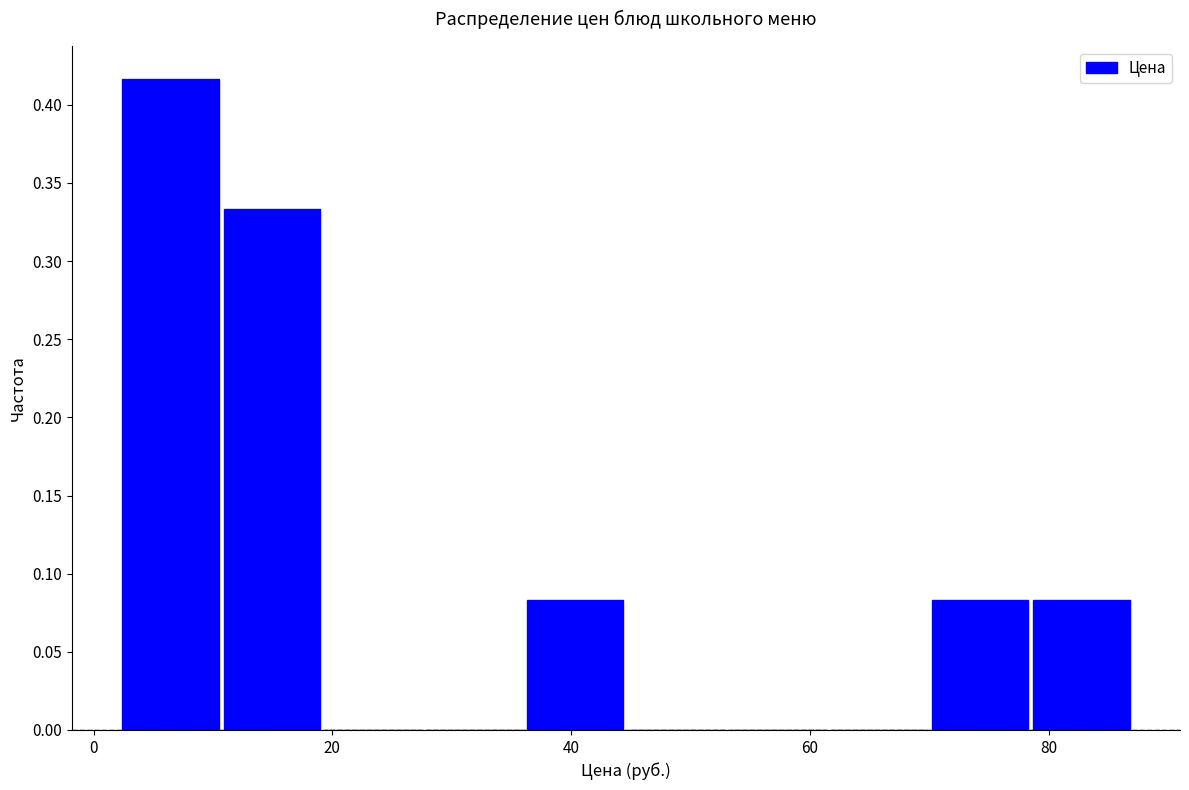

Which range on the x-axis has the tallest bar?

2 to 10